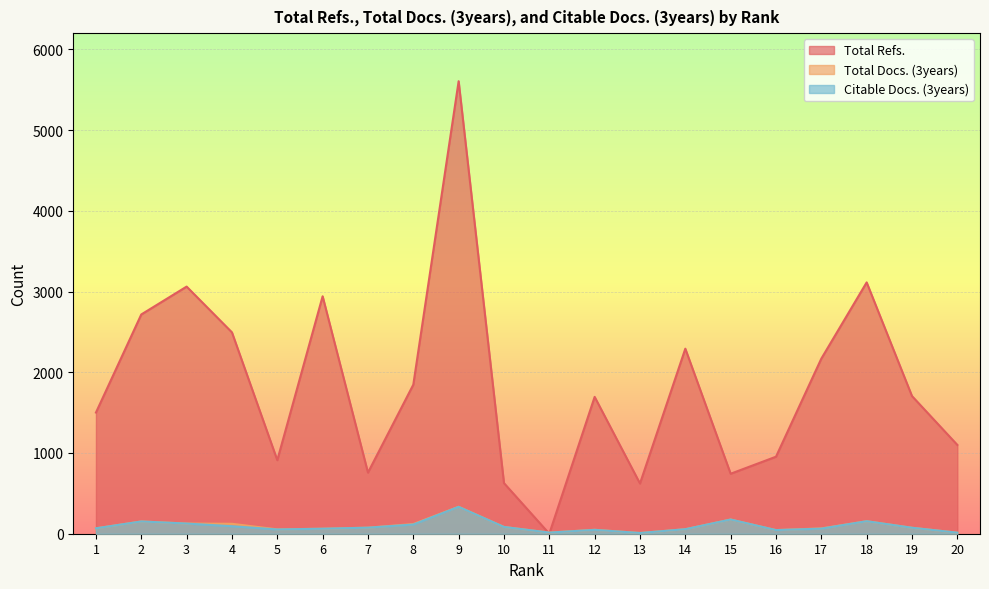

Which has a higher value, 3 or 6?

3